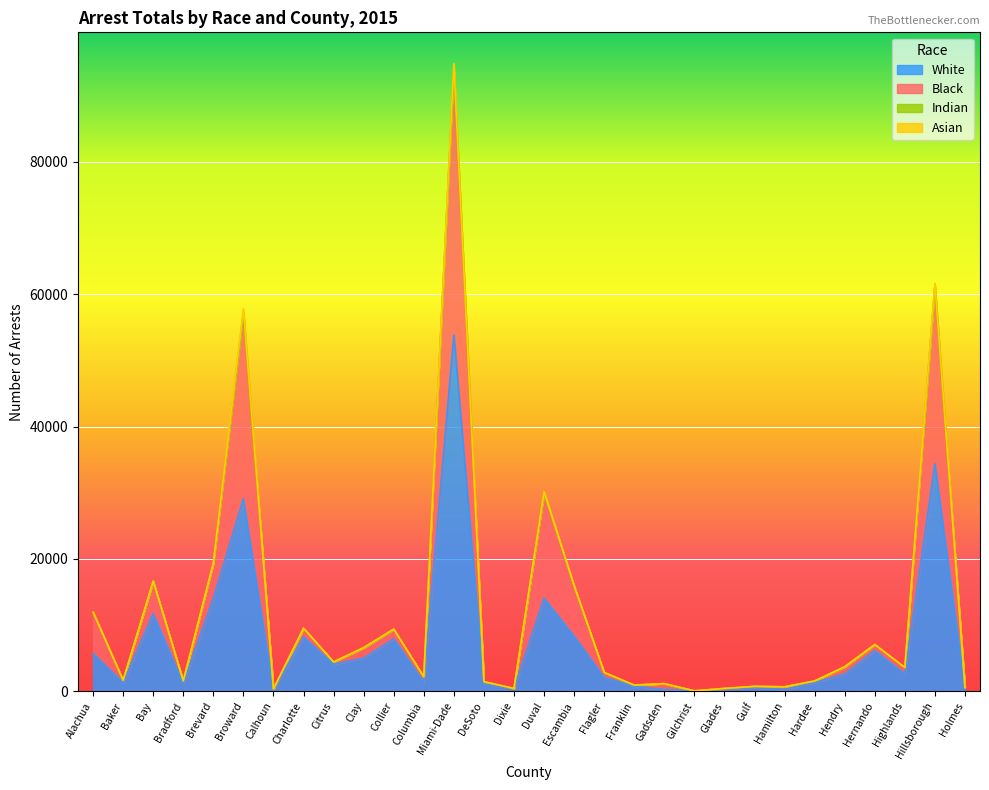

What is the average value of the White series?

7308